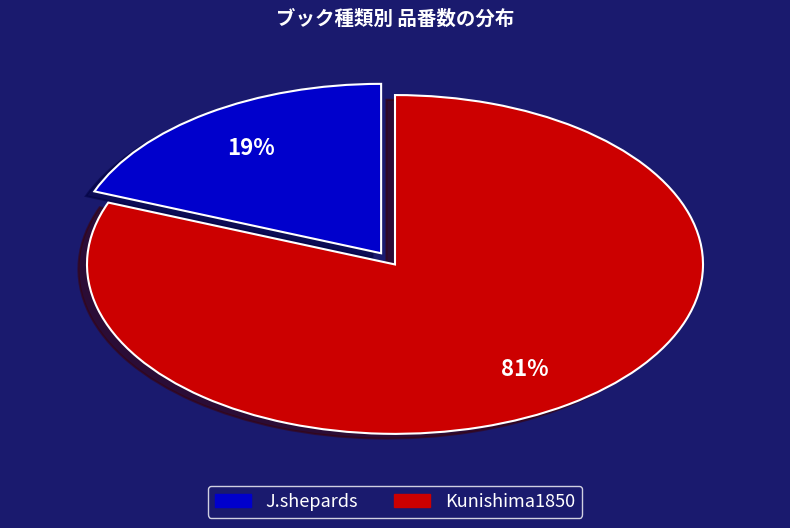

Is there a majority slice in this chart?

Yes